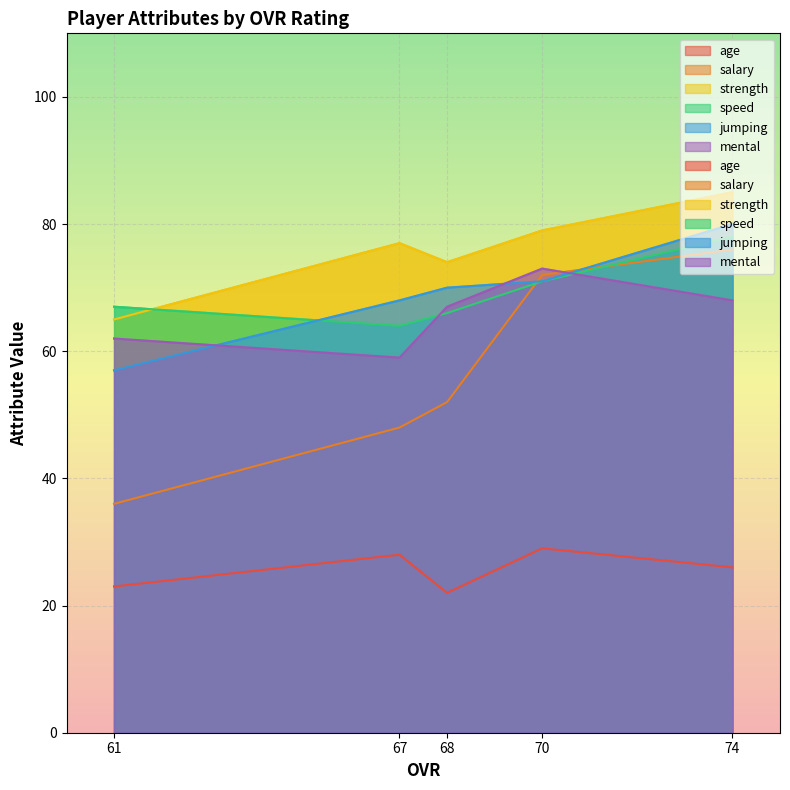

What is the difference between the highest and lowest values at 70?

50